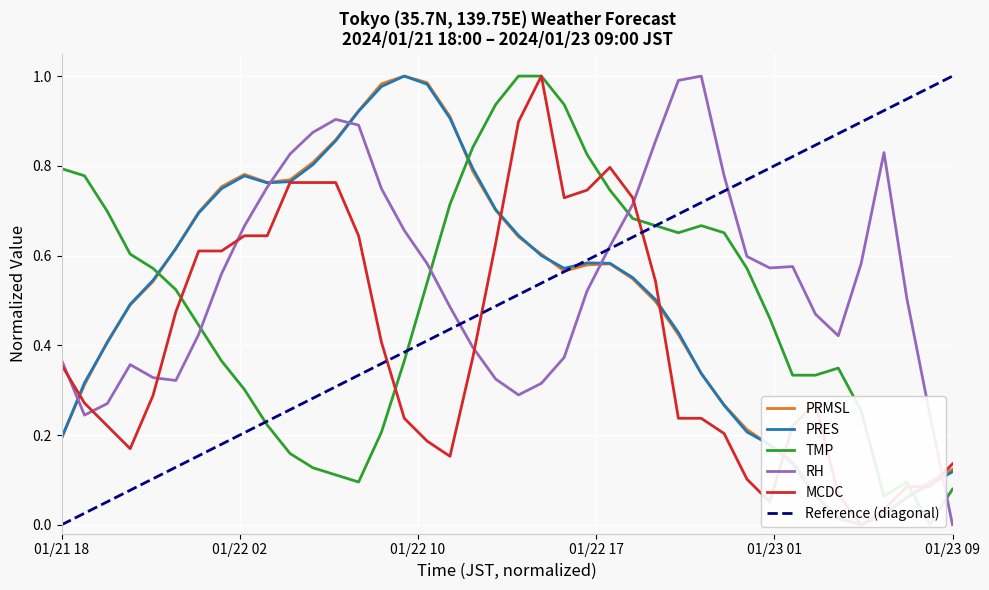

Where is PRMSL nearest to the value 0?

01/23 05